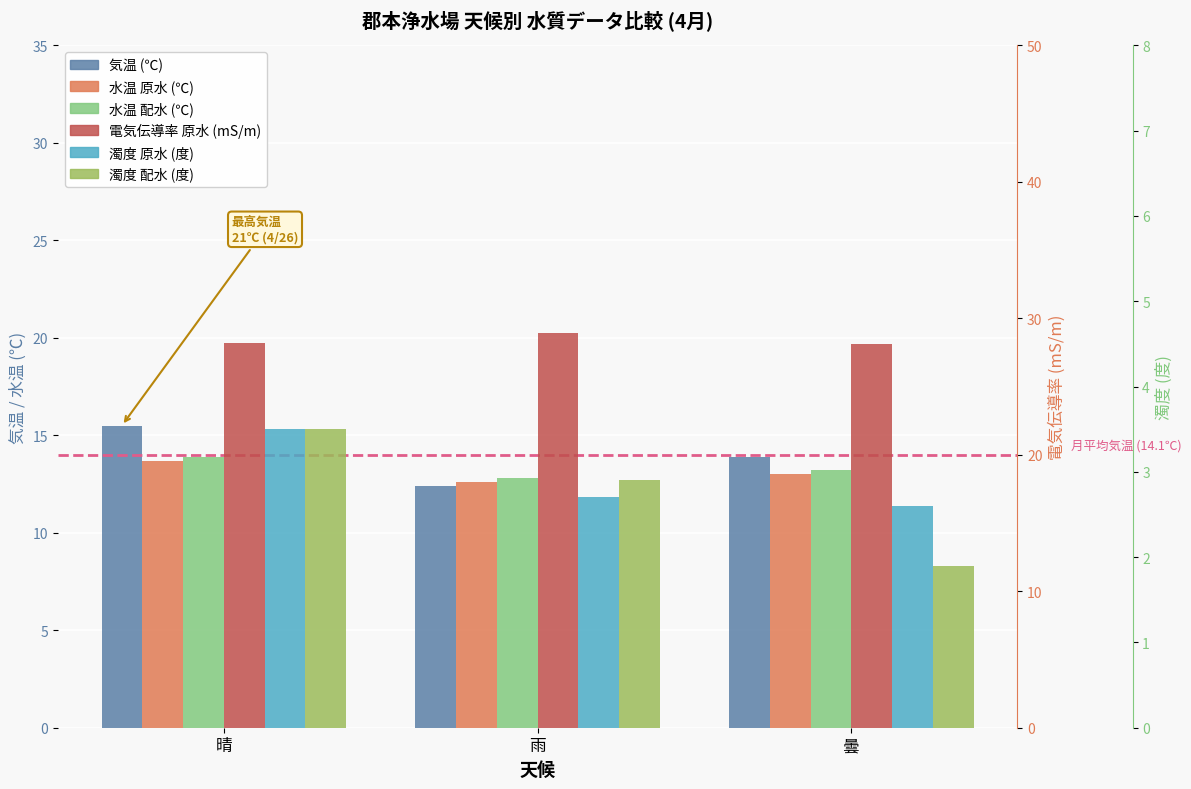

At 曇, list the series in order from smallest to largest.

濁度 配水 (度), 濁度 原水 (度), 水温 原水 (℃), 水温 配水 (℃), 気温 (℃), 電気伝導率 原水 (mS/m)